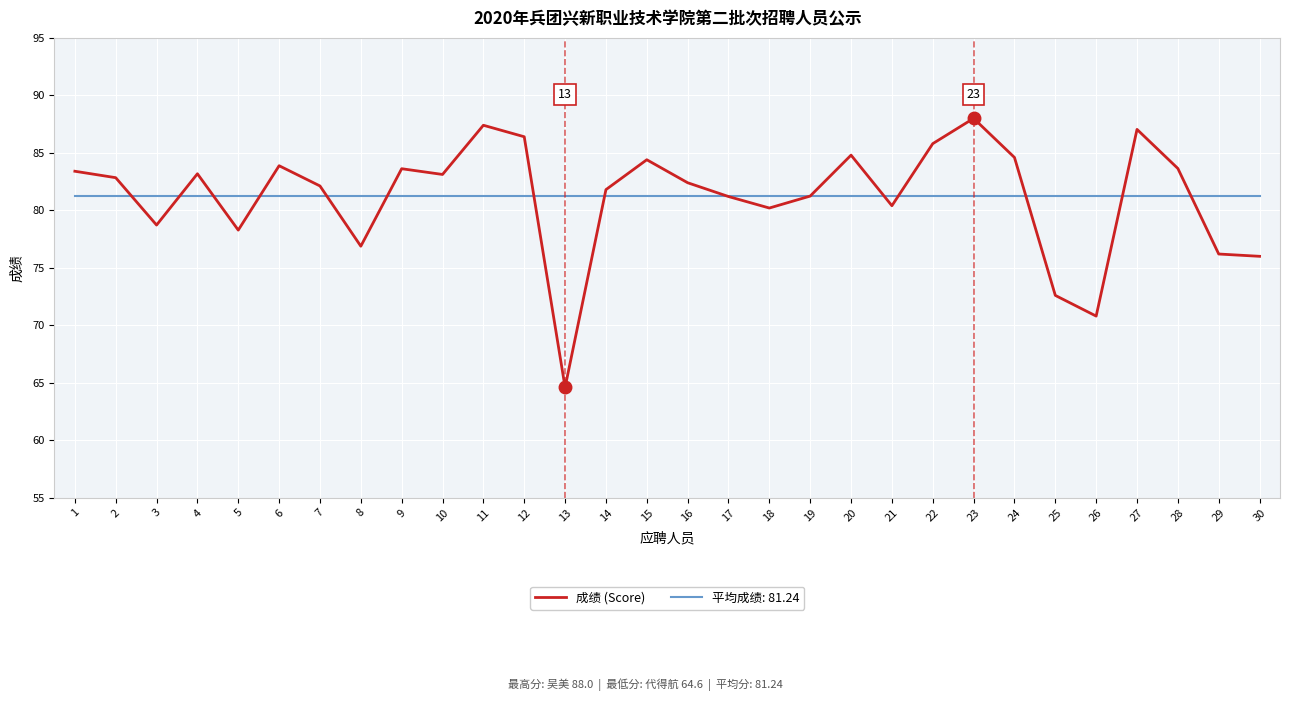

Which category has the highest value across all series?

23